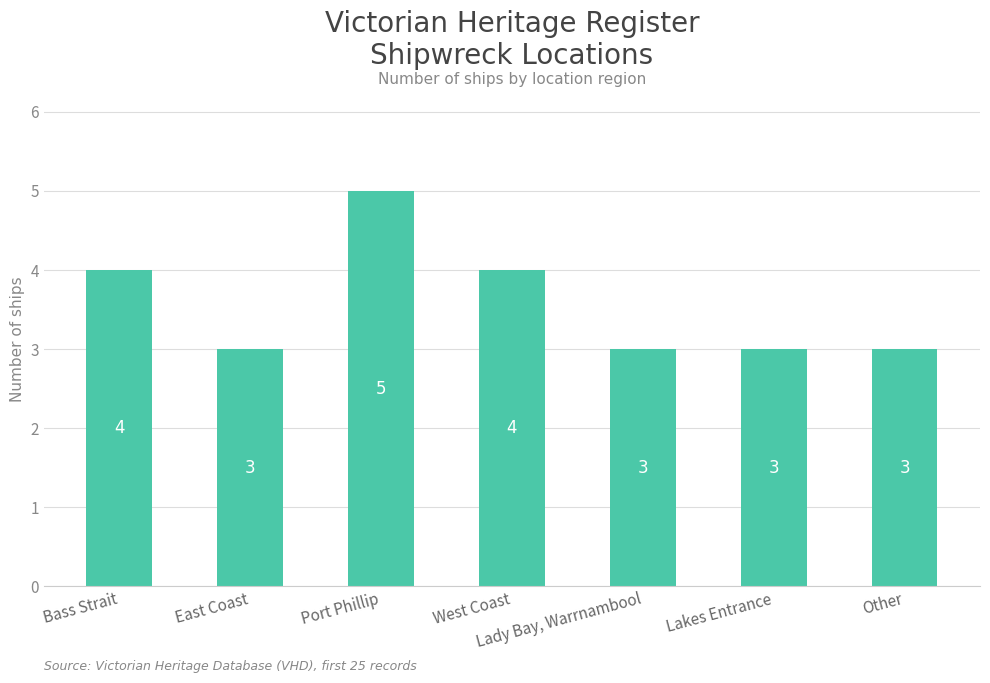

At which category does the chart reach its peak across all series?

Port Phillip